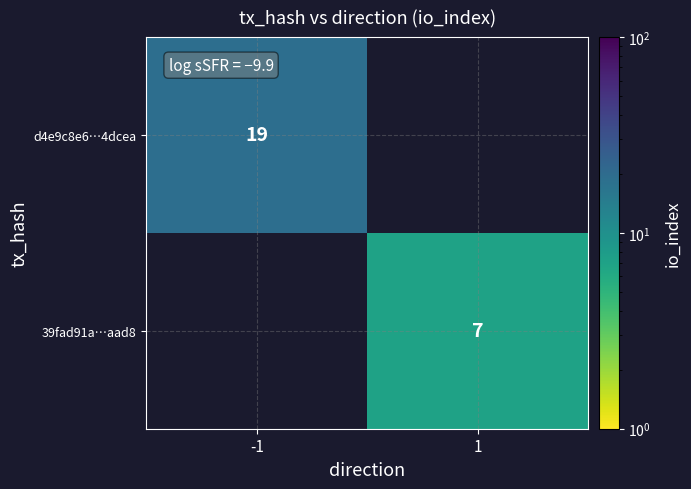

The d4e9c8e6…4dcea series shows 19 at -1. True or false?

True